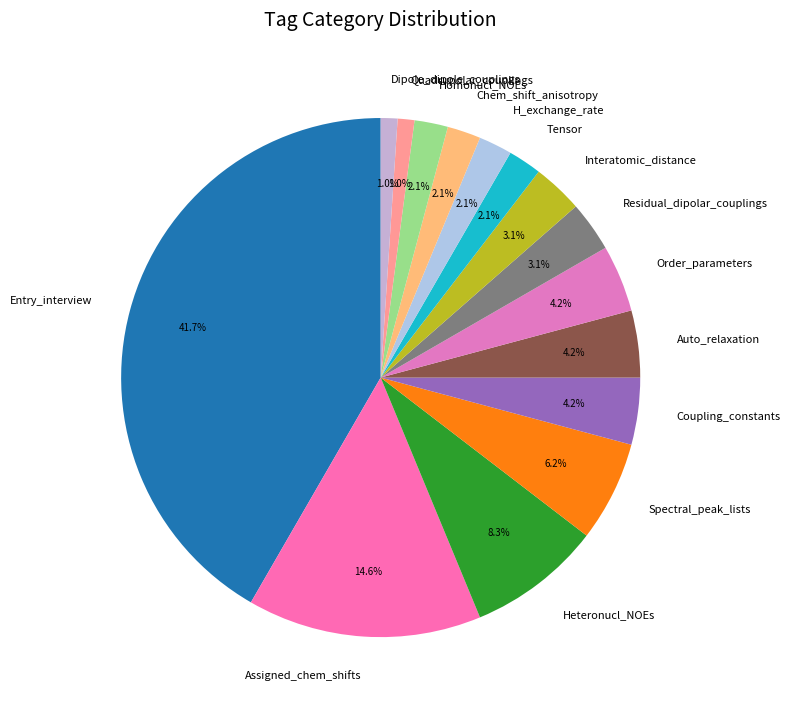

Count the number of slices in the pie.

15